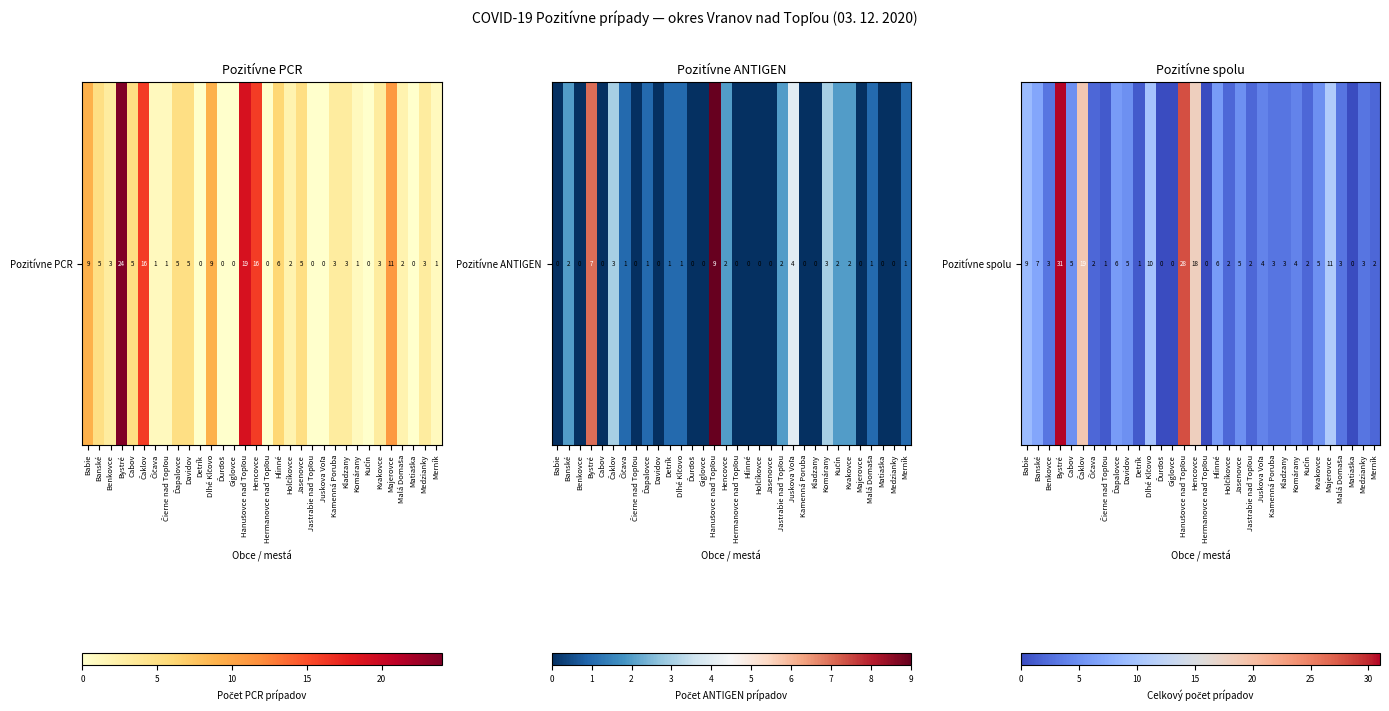

What is the maximum value shown in the chart?

31